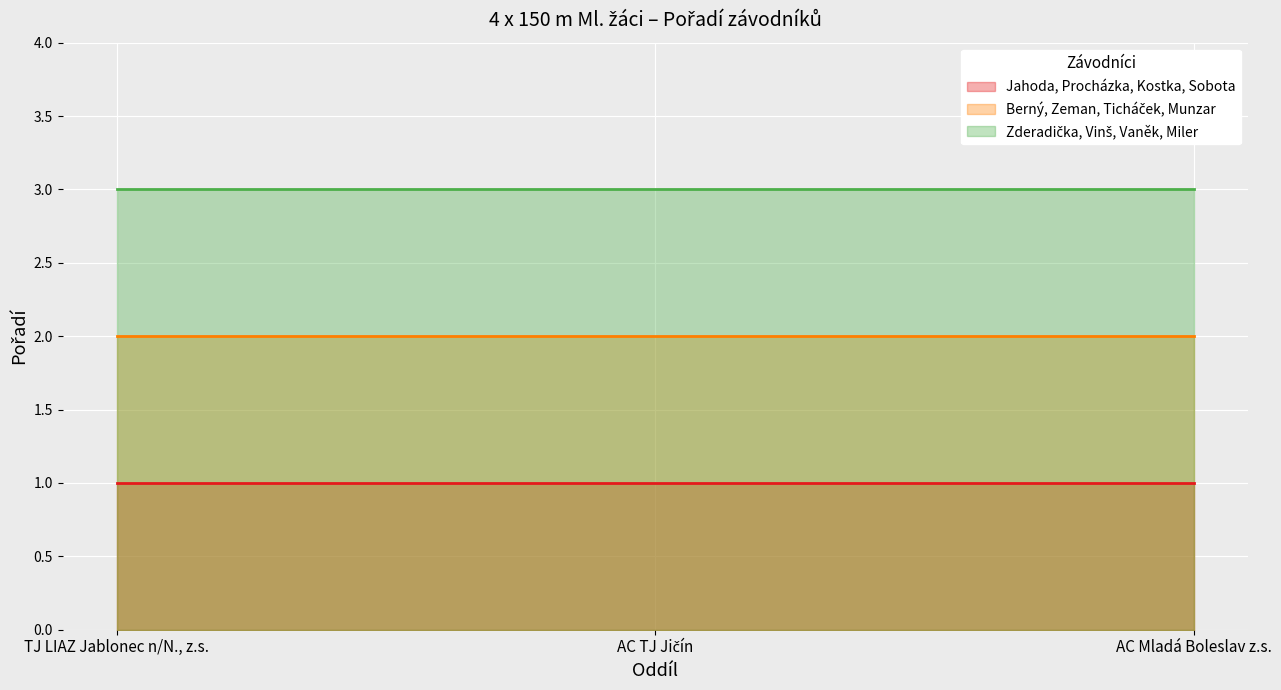

At how many categories does at least one series exceed 2?

3